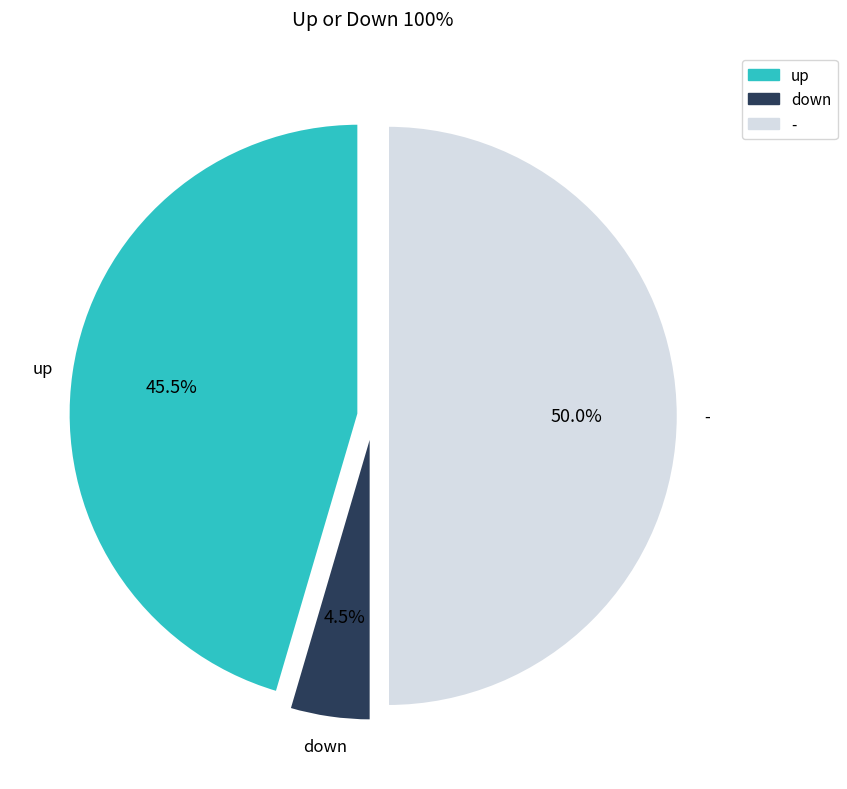

Between - and down, which is larger?

-